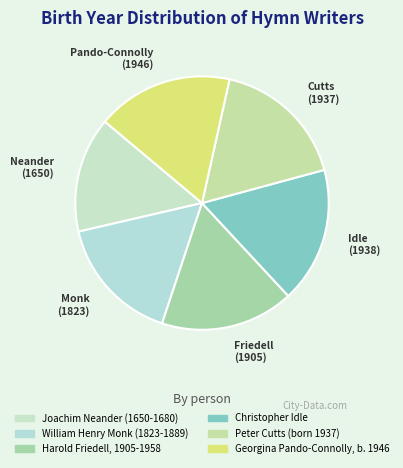

Does any single category account for the majority?

No